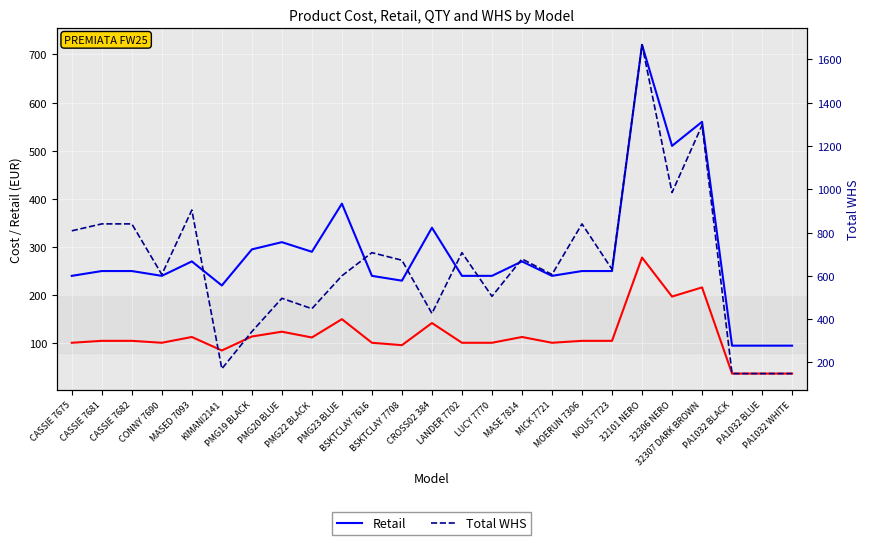

Reading left to right, what are all the values shown in this chart?

Cost: 101	105	105	101	113	85	114	124	112	150	101	96	142	101	101	113	101	105	105	278	197	216	37	37	37
Retail: 240	250	250	240	270	220	295	310	290	390	240	230	340	240	240	270	240	250	250	720	510	560	95	95	95
Total WHS: 808	840	840	606	904	170	342	496	448	600	707	672	426	707	505	678	606	840	630	1668	985	1296	148	148	148